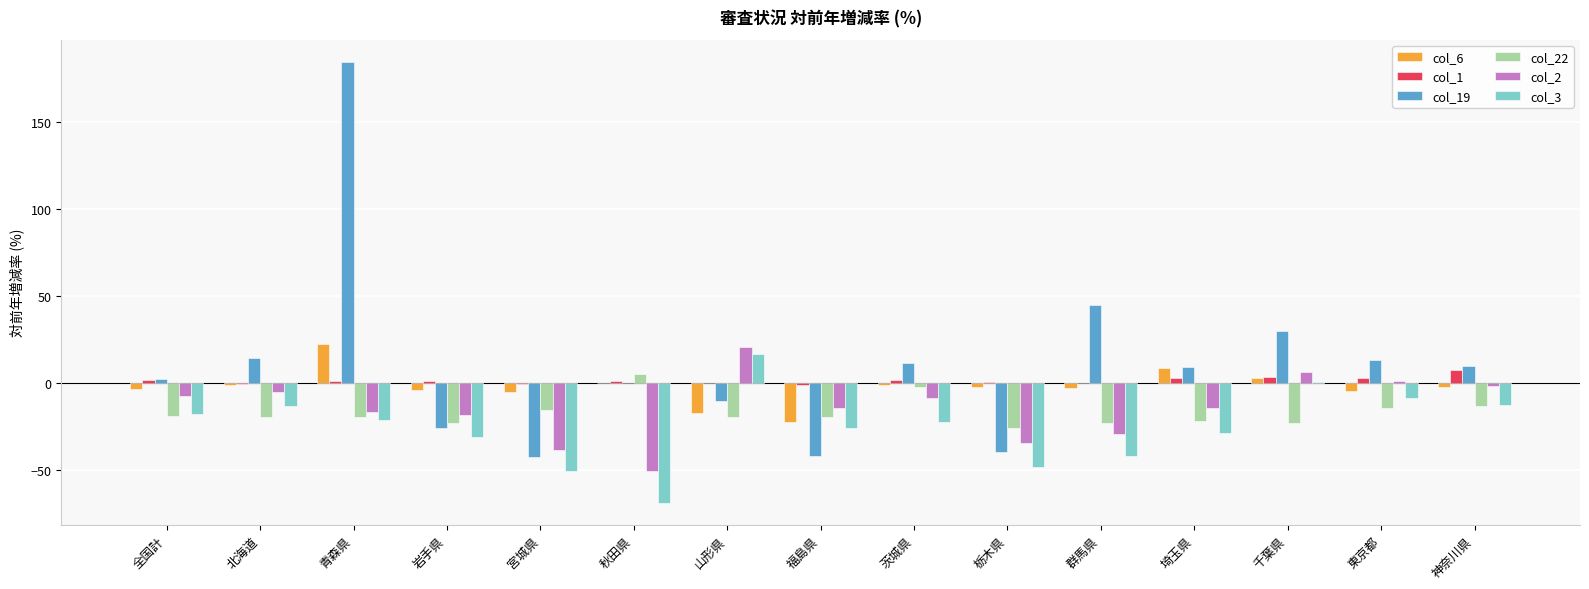

At which category is the sum across all series the highest?

青森県